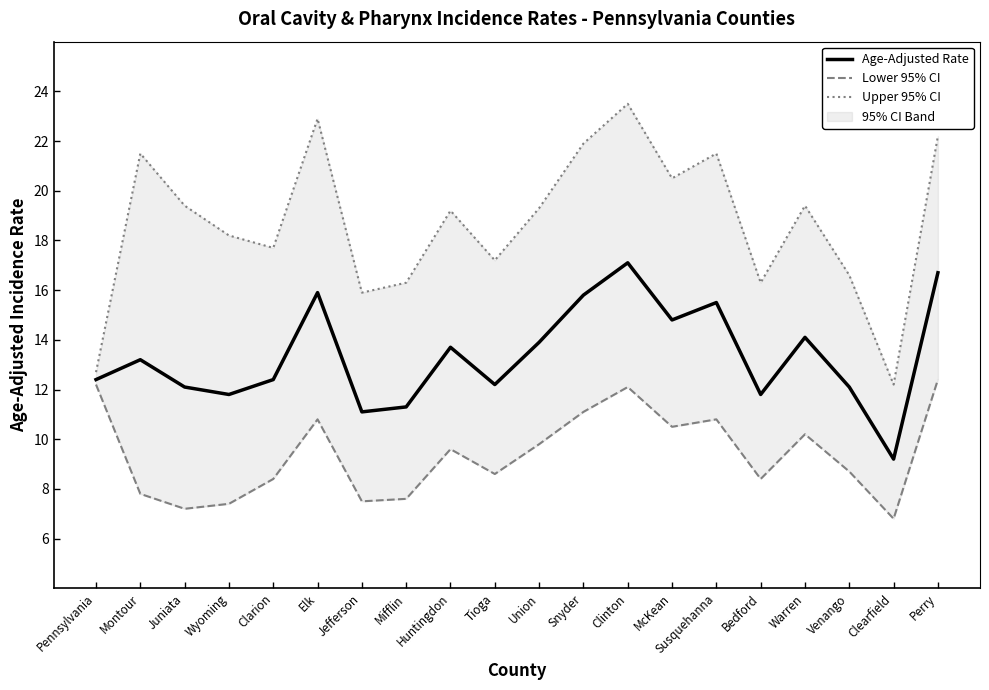

What is the average value of the Age-Adjusted Rate series?

13.4